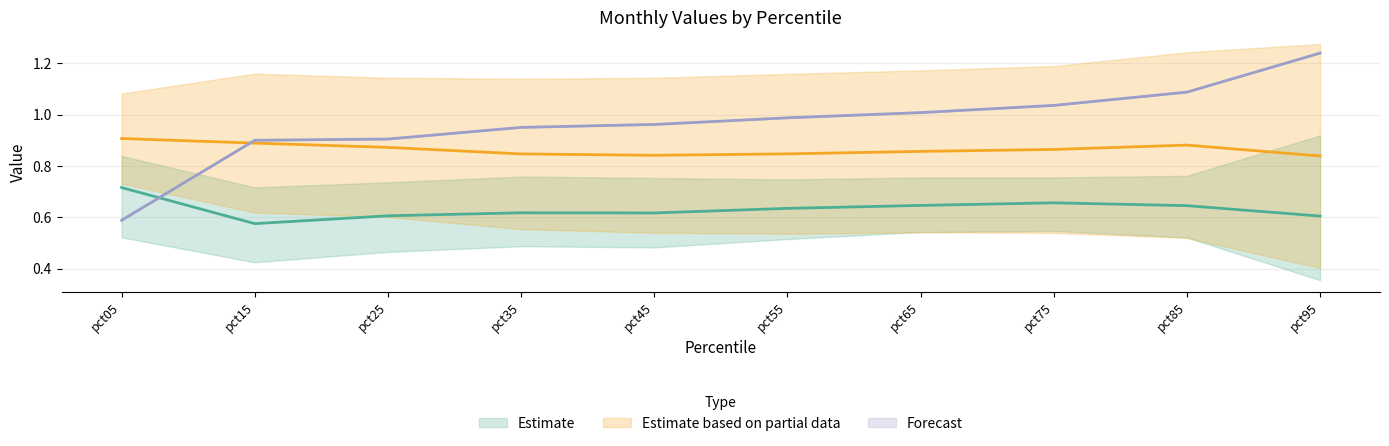

The value of Forecast at pct45 is 1.4. True or false?

False